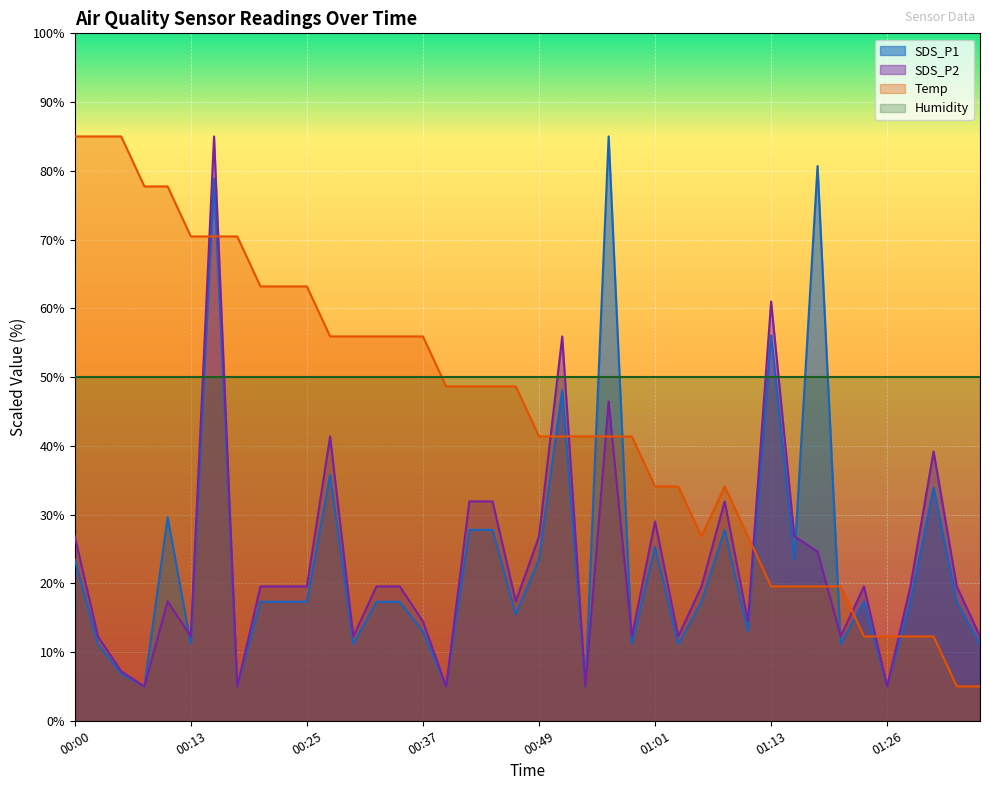

Which series has the largest total across all categories?

Humidity